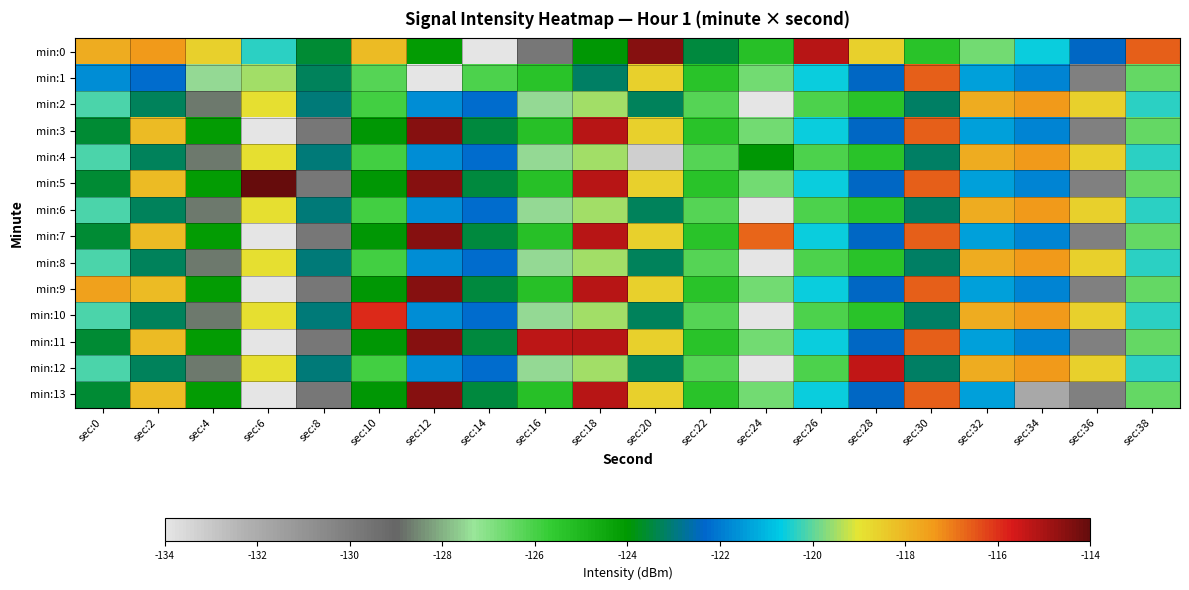

Reading left to right, transcribe all the data shown in this chart.

min:0: sec:0=-117.8	sec:2=-117.4	sec:4=-118.6	sec:6=-120.4	sec:8=-123.6	sec:10=-118.1	sec:12=-124.1	sec:14=-134.0	sec:16=-129.8	sec:18=-123.9	sec:20=-114.5	sec:22=-123.5	sec:24=-125.3	sec:26=-115.2	sec:28=-118.6	sec:30=-125.4	sec:32=-126.7	sec:34=-120.6	sec:36=-122.4	sec:38=-116.6
min:1: sec:0=-121.7	sec:2=-122.2	sec:4=-127.5	sec:6=-119.5	sec:8=-123.3	sec:10=-126.3	sec:12=-133.9	sec:14=-126.1	sec:16=-125.3	sec:18=-123.2	sec:20=-118.6	sec:22=-125.4	sec:24=-126.7	sec:26=-120.6	sec:28=-122.4	sec:30=-116.6	sec:32=-121.4	sec:34=-121.9	sec:36=-130.1	sec:38=-126.4
min:2: sec:0=-120.1	sec:2=-123.3	sec:4=-128.7	sec:6=-118.9	sec:8=-123.0	sec:10=-125.9	sec:12=-121.7	sec:14=-122.2	sec:16=-127.5	sec:18=-119.5	sec:20=-123.3	sec:22=-126.3	sec:24=-133.9	sec:26=-126.1	sec:28=-125.3	sec:30=-123.2	sec:32=-117.8	sec:34=-117.4	sec:36=-118.6	sec:38=-120.4
min:3: sec:0=-123.6	sec:2=-118.1	sec:4=-124.1	sec:6=-134.0	sec:8=-129.8	sec:10=-123.9	sec:12=-114.5	sec:14=-123.5	sec:16=-125.3	sec:18=-115.2	sec:20=-118.6	sec:22=-125.4	sec:24=-126.7	sec:26=-120.6	sec:28=-122.4	sec:30=-116.6	sec:32=-121.4	sec:34=-121.9	sec:36=-130.1	sec:38=-126.4
min:4: sec:0=-120.1	sec:2=-123.3	sec:4=-128.7	sec:6=-118.9	sec:8=-123.0	sec:10=-125.9	sec:12=-121.7	sec:14=-122.2	sec:16=-127.5	sec:18=-119.5	sec:20=-133.3	sec:22=-126.3	sec:24=-123.9	sec:26=-126.1	sec:28=-125.3	sec:30=-123.2	sec:32=-117.8	sec:34=-117.4	sec:36=-118.6	sec:38=-120.4
min:5: sec:0=-123.6	sec:2=-118.1	sec:4=-124.1	sec:6=-114.0	sec:8=-129.8	sec:10=-123.9	sec:12=-114.5	sec:14=-123.5	sec:16=-125.3	sec:18=-115.2	sec:20=-118.6	sec:22=-125.4	sec:24=-126.7	sec:26=-120.6	sec:28=-122.4	sec:30=-116.6	sec:32=-121.4	sec:34=-121.9	sec:36=-130.1	sec:38=-126.4
min:6: sec:0=-120.1	sec:2=-123.3	sec:4=-128.7	sec:6=-118.9	sec:8=-123.0	sec:10=-125.9	sec:12=-121.7	sec:14=-122.2	sec:16=-127.5	sec:18=-119.5	sec:20=-123.3	sec:22=-126.3	sec:24=-133.9	sec:26=-126.1	sec:28=-125.3	sec:30=-123.2	sec:32=-117.8	sec:34=-117.4	sec:36=-118.6	sec:38=-120.4
min:7: sec:0=-123.6	sec:2=-118.1	sec:4=-124.1	sec:6=-134.0	sec:8=-129.8	sec:10=-123.9	sec:12=-114.5	sec:14=-123.5	sec:16=-125.3	sec:18=-115.2	sec:20=-118.6	sec:22=-125.4	sec:24=-116.7	sec:26=-120.6	sec:28=-122.4	sec:30=-116.6	sec:32=-121.4	sec:34=-121.9	sec:36=-130.1	sec:38=-126.4
min:8: sec:0=-120.1	sec:2=-123.3	sec:4=-128.7	sec:6=-118.9	sec:8=-123.0	sec:10=-125.9	sec:12=-121.7	sec:14=-122.2	sec:16=-127.5	sec:18=-119.5	sec:20=-123.3	sec:22=-126.3	sec:24=-133.9	sec:26=-126.1	sec:28=-125.3	sec:30=-123.2	sec:32=-117.8	sec:34=-117.4	sec:36=-118.6	sec:38=-120.4
min:9: sec:0=-117.6	sec:2=-118.1	sec:4=-124.1	sec:6=-134.0	sec:8=-129.8	sec:10=-123.9	sec:12=-114.5	sec:14=-123.5	sec:16=-125.3	sec:18=-115.2	sec:20=-118.6	sec:22=-125.4	sec:24=-126.7	sec:26=-120.6	sec:28=-122.4	sec:30=-116.6	sec:32=-121.4	sec:34=-121.9	sec:36=-130.1	sec:38=-126.4
min:10: sec:0=-120.1	sec:2=-123.3	sec:4=-128.7	sec:6=-118.9	sec:8=-123.0	sec:10=-115.9	sec:12=-121.7	sec:14=-122.2	sec:16=-127.5	sec:18=-119.5	sec:20=-123.3	sec:22=-126.3	sec:24=-133.9	sec:26=-126.1	sec:28=-125.3	sec:30=-123.2	sec:32=-117.8	sec:34=-117.4	sec:36=-118.6	sec:38=-120.4
min:11: sec:0=-123.6	sec:2=-118.1	sec:4=-124.1	sec:6=-134.0	sec:8=-129.8	sec:10=-123.9	sec:12=-114.5	sec:14=-123.5	sec:16=-115.3	sec:18=-115.2	sec:20=-118.6	sec:22=-125.4	sec:24=-126.7	sec:26=-120.6	sec:28=-122.4	sec:30=-116.6	sec:32=-121.4	sec:34=-121.9	sec:36=-130.1	sec:38=-126.4
min:12: sec:0=-120.1	sec:2=-123.3	sec:4=-128.7	sec:6=-118.9	sec:8=-123.0	sec:10=-125.9	sec:12=-121.7	sec:14=-122.2	sec:16=-127.5	sec:18=-119.5	sec:20=-123.3	sec:22=-126.3	sec:24=-133.9	sec:26=-126.1	sec:28=-115.3	sec:30=-123.2	sec:32=-117.8	sec:34=-117.4	sec:36=-118.6	sec:38=-120.4
min:13: sec:0=-123.6	sec:2=-118.1	sec:4=-124.1	sec:6=-134.0	sec:8=-129.8	sec:10=-123.9	sec:12=-114.5	sec:14=-123.5	sec:16=-125.3	sec:18=-115.2	sec:20=-118.6	sec:22=-125.4	sec:24=-126.7	sec:26=-120.6	sec:28=-122.4	sec:30=-116.6	sec:32=-121.4	sec:34=-131.9	sec:36=-130.1	sec:38=-126.4